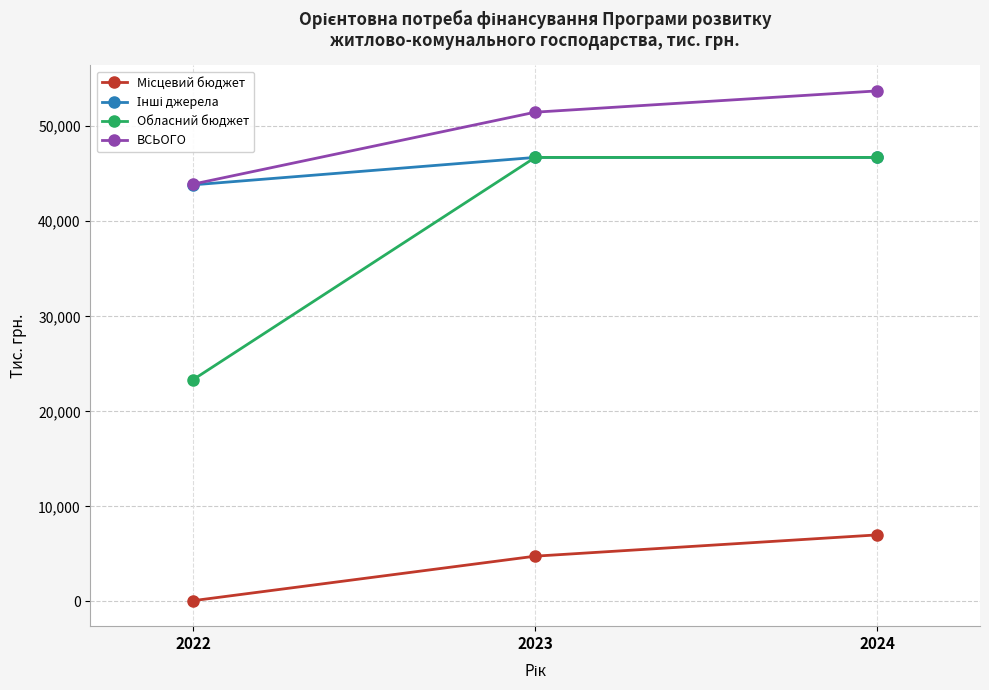

What is the smallest value displayed?

76.0